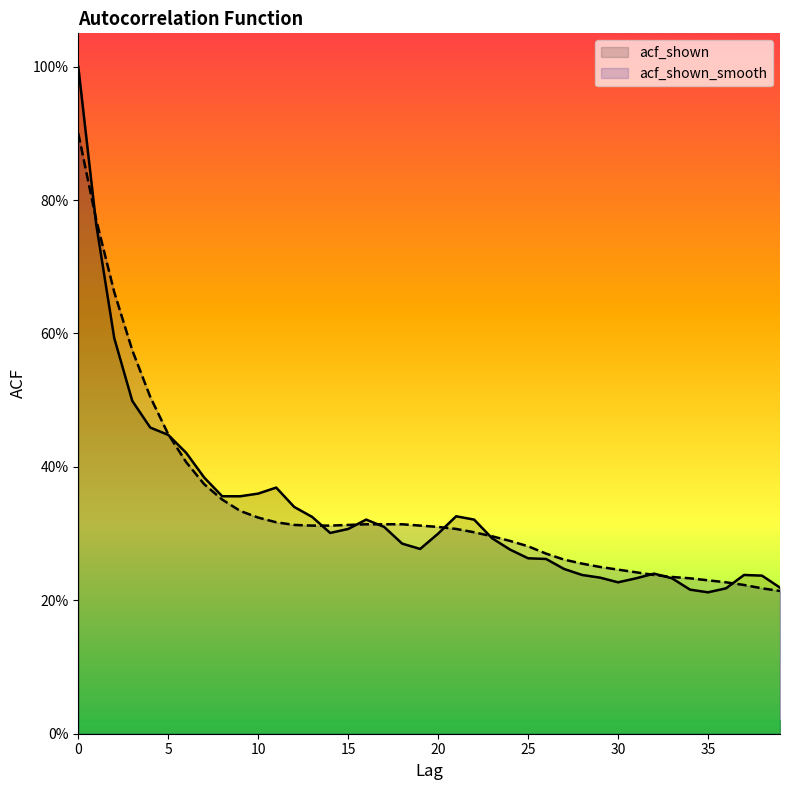

What is the difference between the maximum and minimum values in the acf_shown series?

0.8